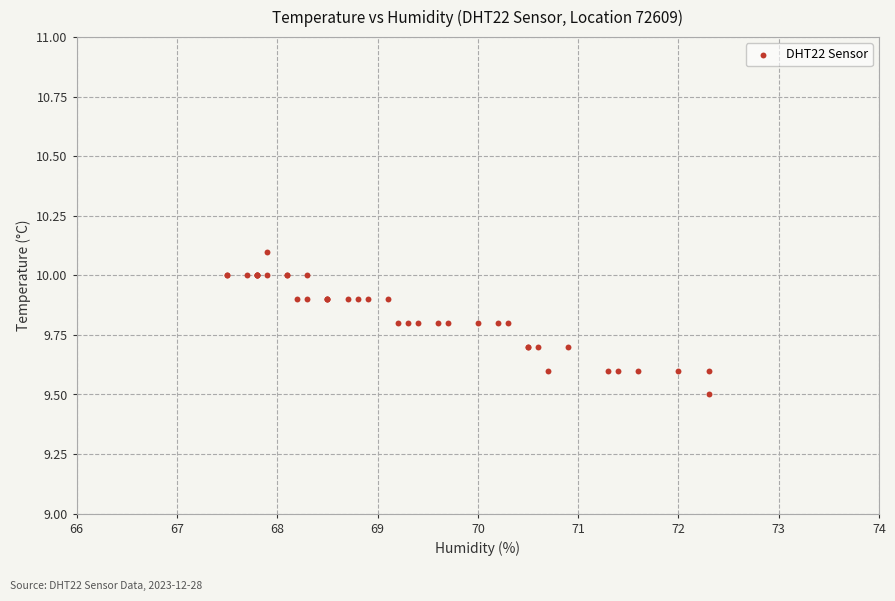

What Y value in the scatter plot is closest to 9?

9.5